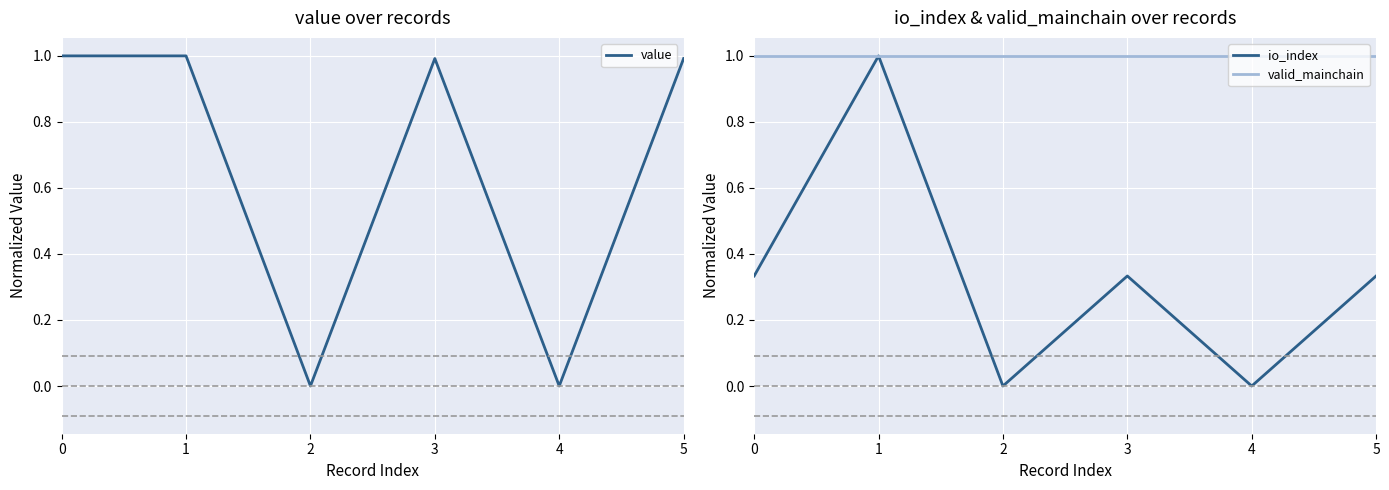

Which series has the largest range (max minus min)?

value